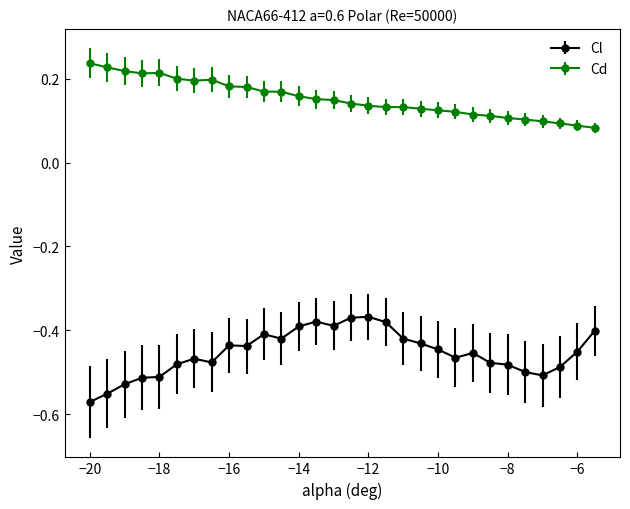

What is the sum of all Cd values?

4.6